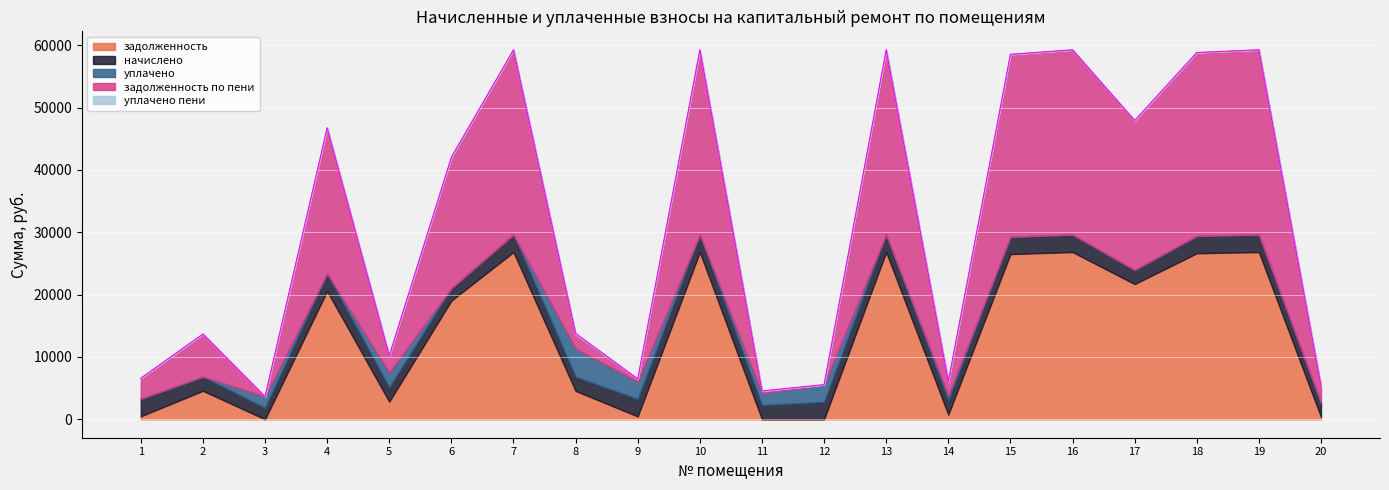

Between 2 and 13, which series saw the biggest shift?

задолженность по пени